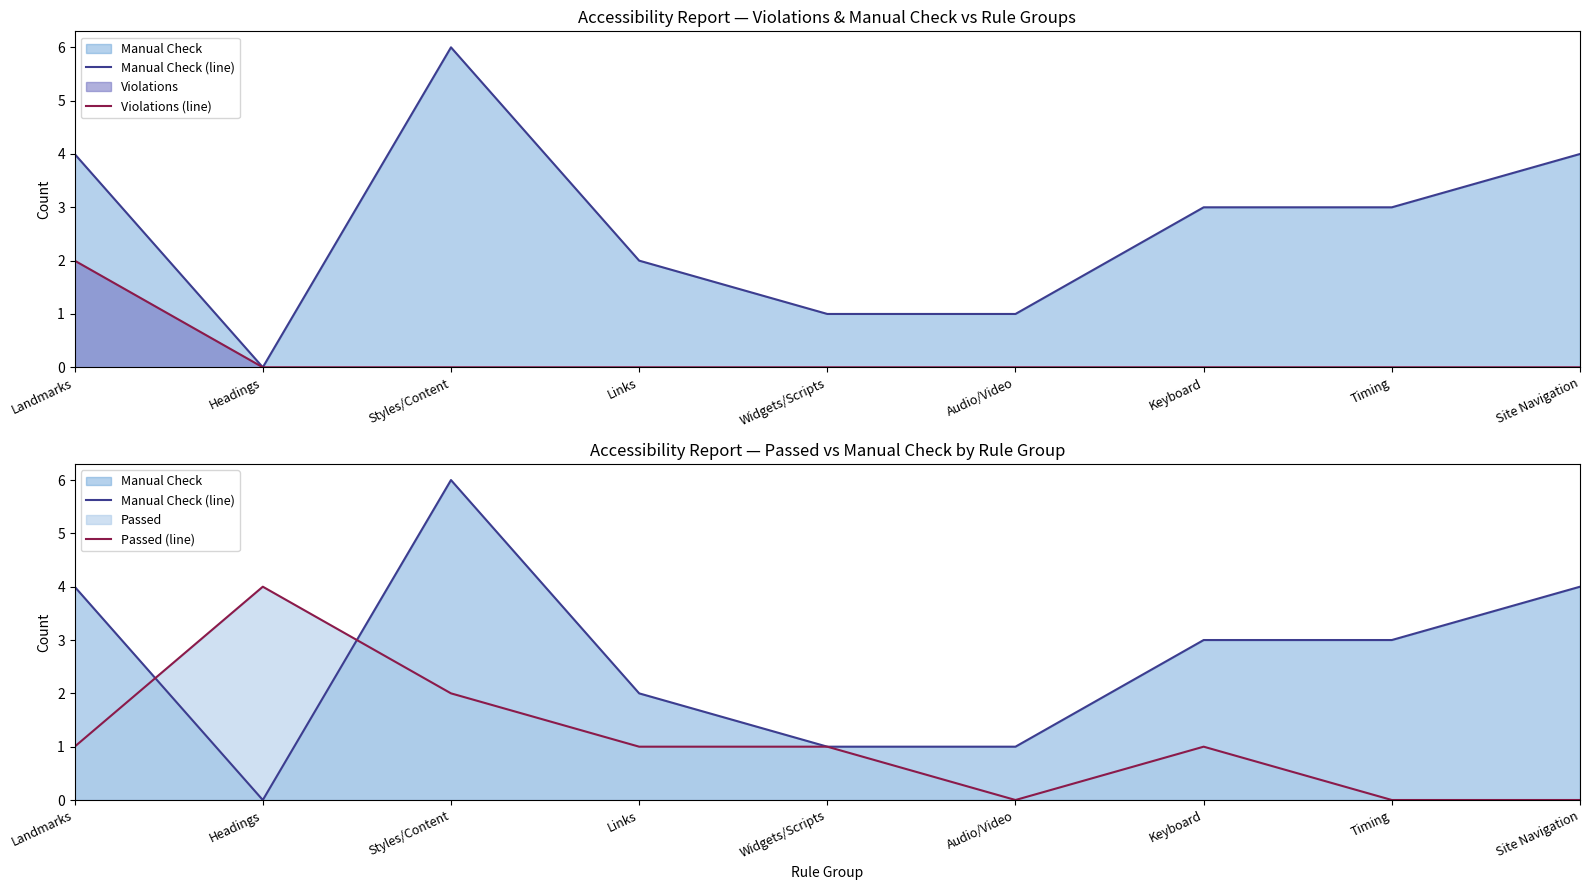

What are all the series names shown in the legend?

Manual Check (line), Violations (line), Passed (line)